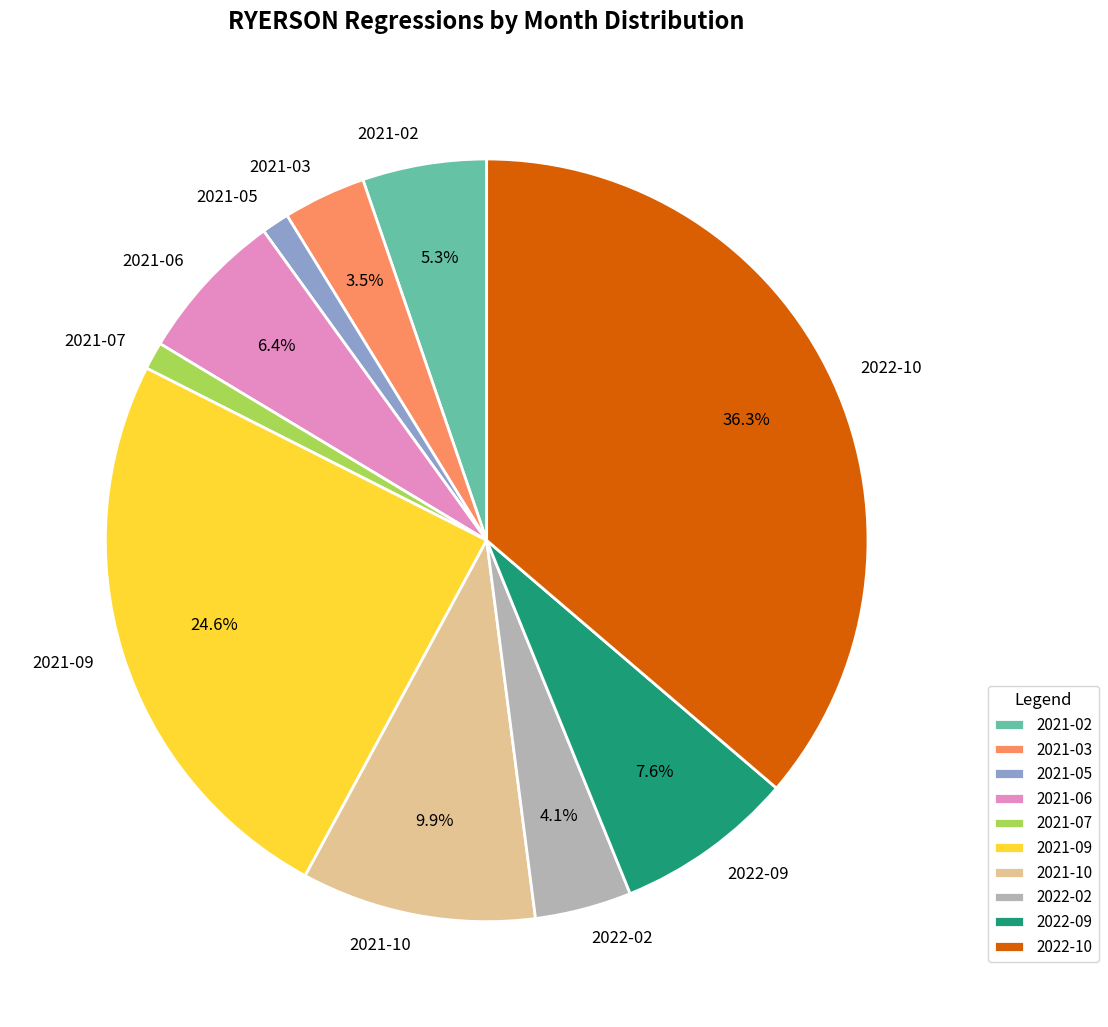

True or false: 2022-09 accounts for 1% of the total.

False